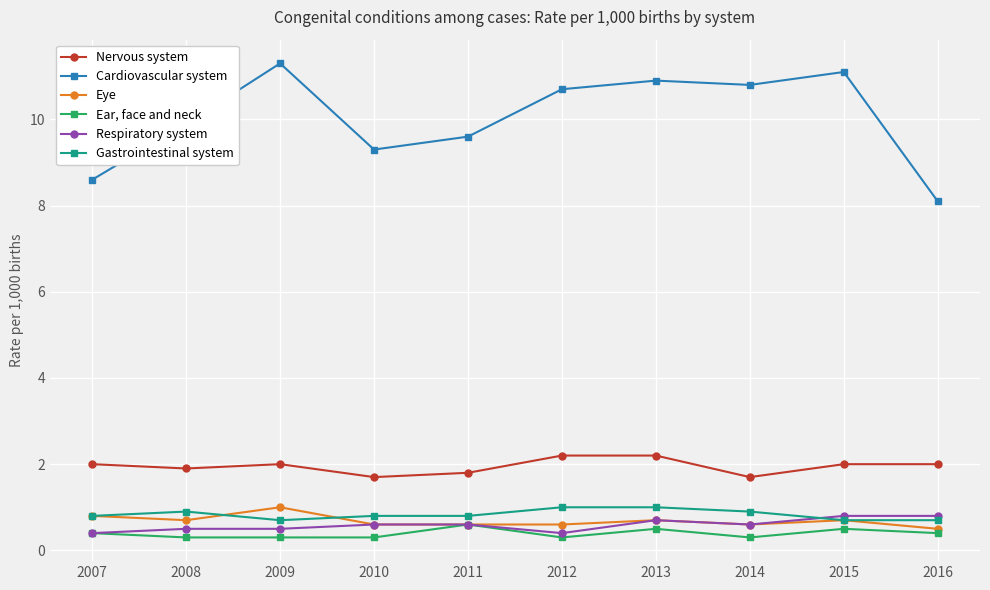

True or false: Cardiovascular system and Gastrointestinal system intersect in this chart.

False